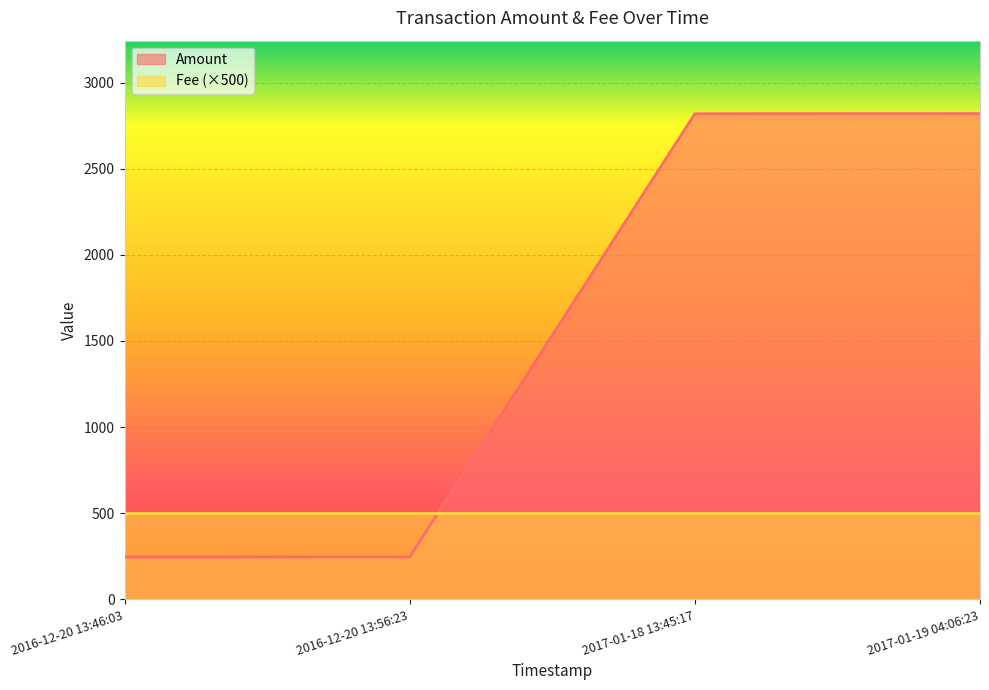

What is the value of the 2nd point from the left?

247.3